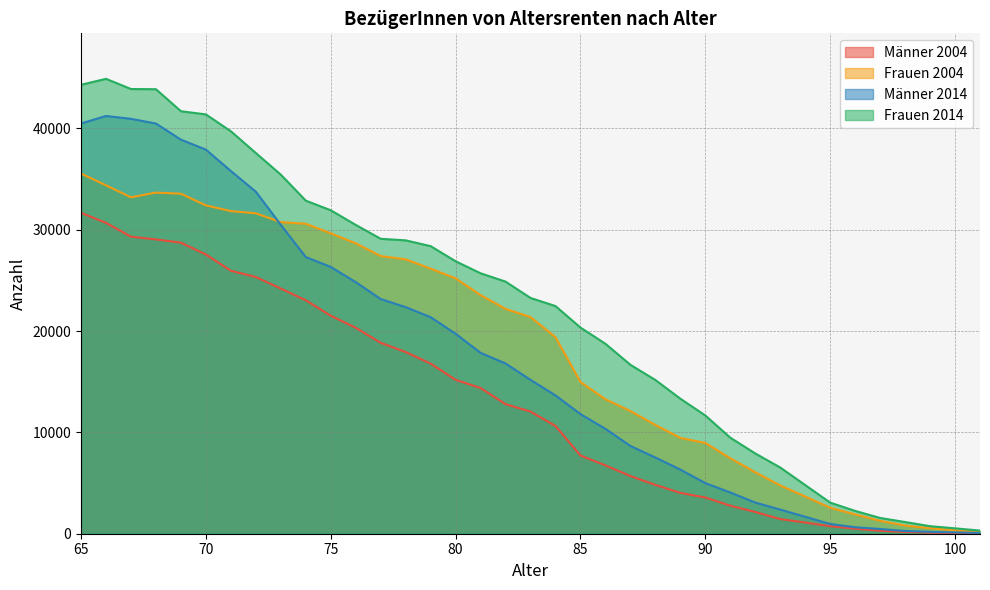

At which category is the sum across all series the highest?

65